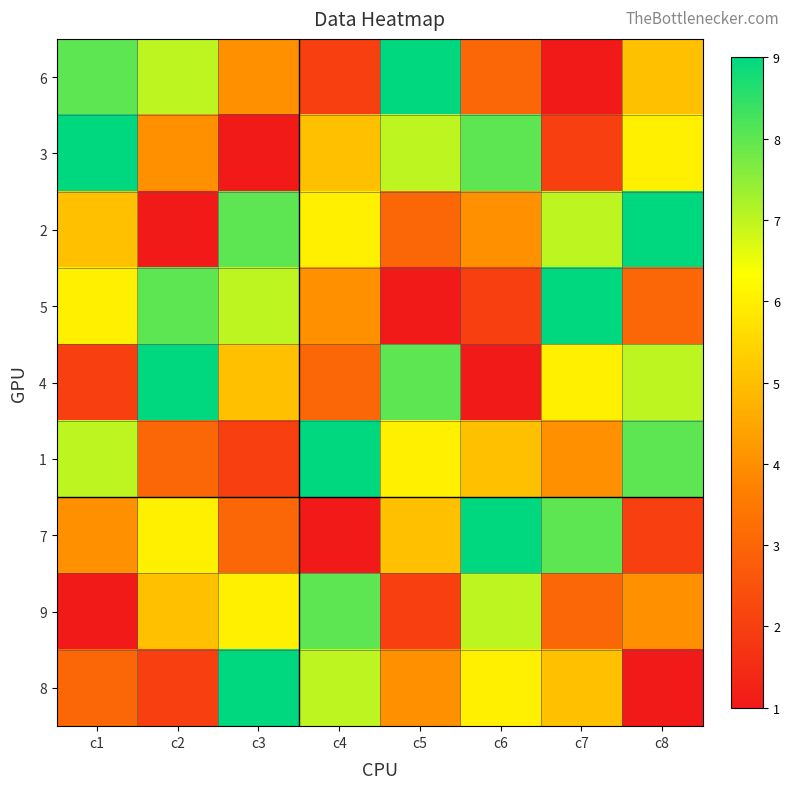

Reading right to left, what are all the values shown in this chart?

6: c8=5	c7=1	c6=3	c5=9	c4=2	c3=4	c2=7	c1=8
3: c8=6	c7=2	c6=8	c5=7	c4=5	c3=1	c2=4	c1=9
2: c8=9	c7=7	c6=4	c5=3	c4=6	c3=8	c2=1	c1=5
5: c8=3	c7=9	c6=2	c5=1	c4=4	c3=7	c2=8	c1=6
4: c8=7	c7=6	c6=1	c5=8	c4=3	c3=5	c2=9	c1=2
1: c8=8	c7=4	c6=5	c5=6	c4=9	c3=2	c2=3	c1=7
7: c8=2	c7=8	c6=9	c5=5	c4=1	c3=3	c2=6	c1=4
9: c8=4	c7=3	c6=7	c5=2	c4=8	c3=6	c2=5	c1=1
8: c8=1	c7=5	c6=6	c5=4	c4=7	c3=9	c2=2	c1=3